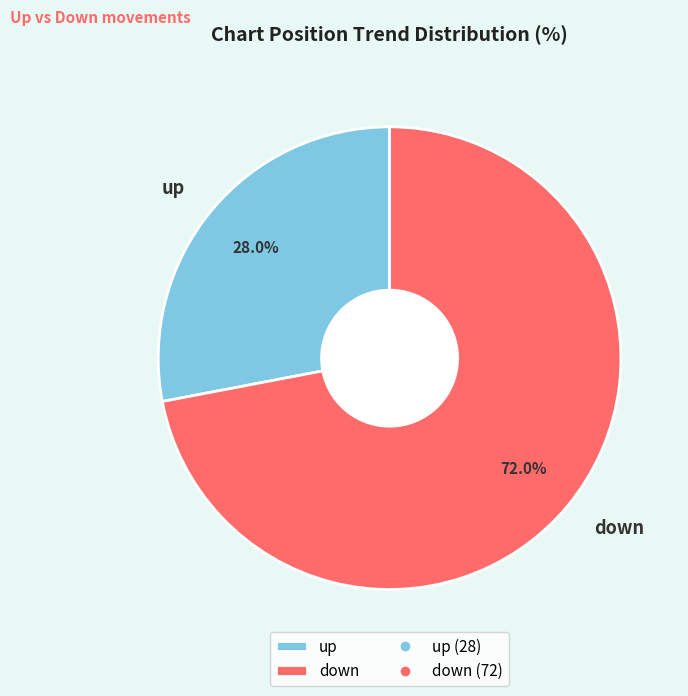

Count the number of slices in the pie.

2